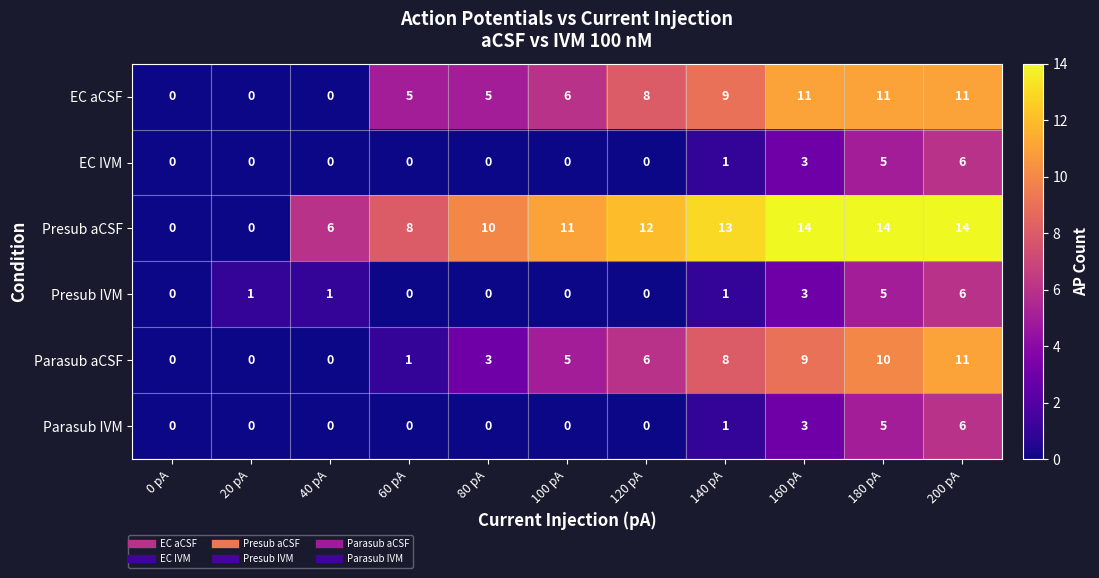

Is it true that Parasub aCSF equals 11 at 200 pA?

True